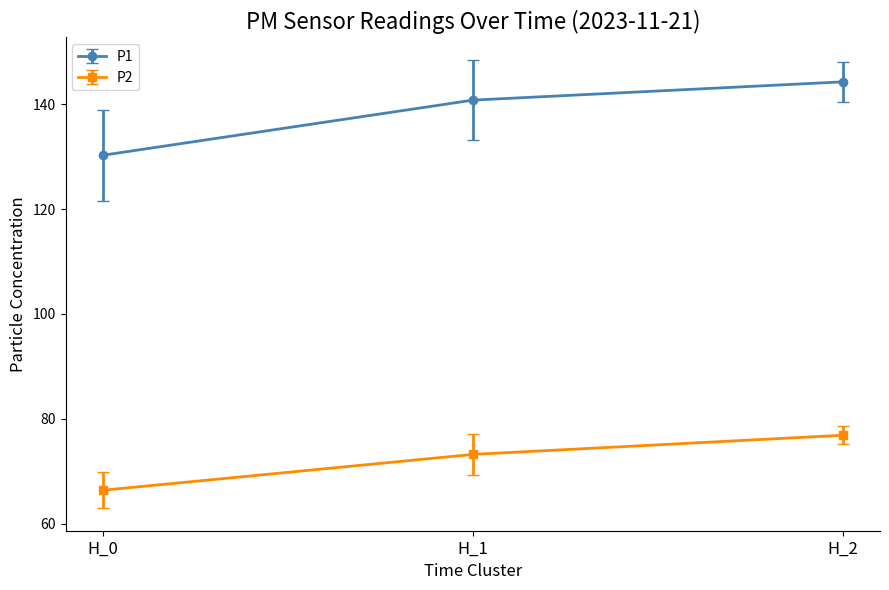

What is the difference between the second highest and minimum values in the P2 series?

6.8